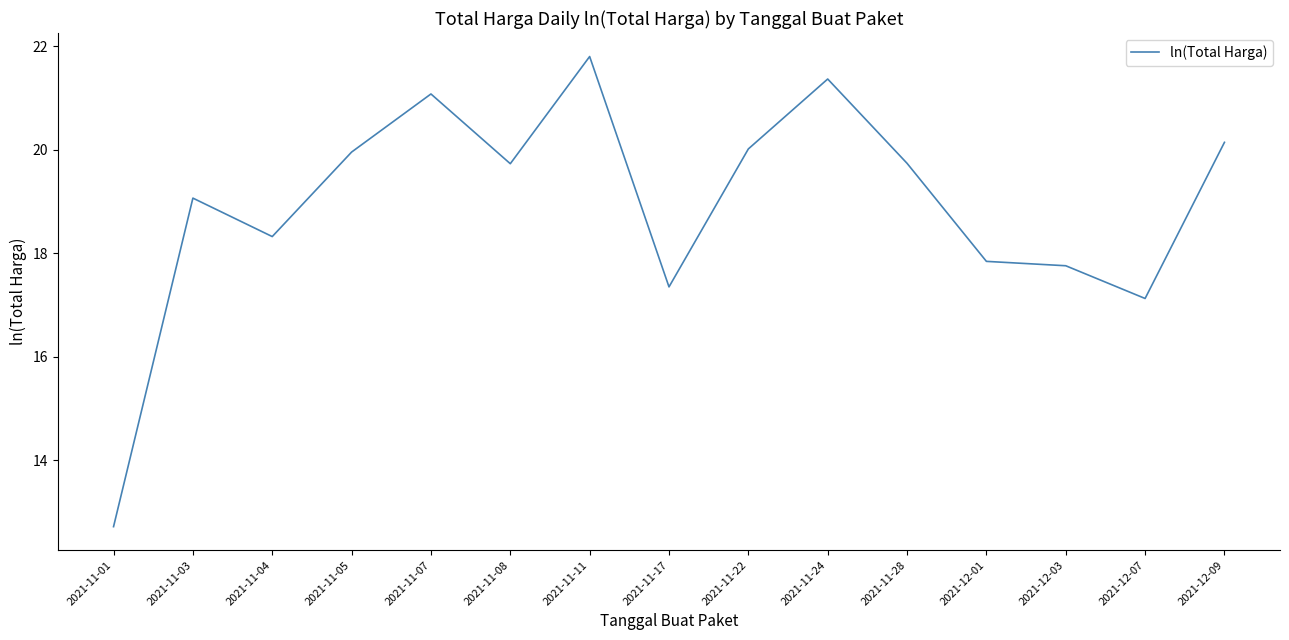

At which category does the data reach its first local peak?

2021-11-03